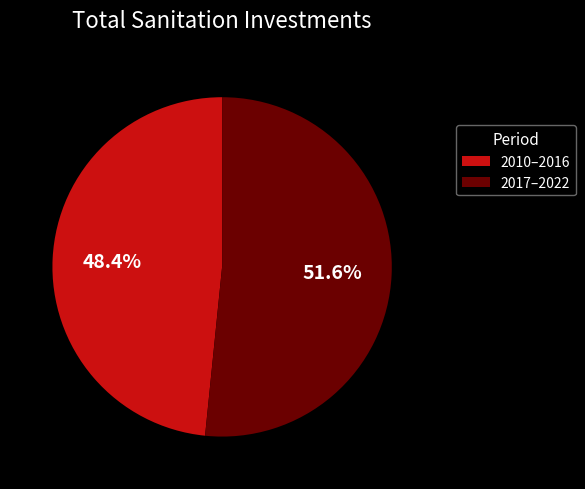

Is the sum of 2010–2016 and 2017–2022 greater than half?

Yes